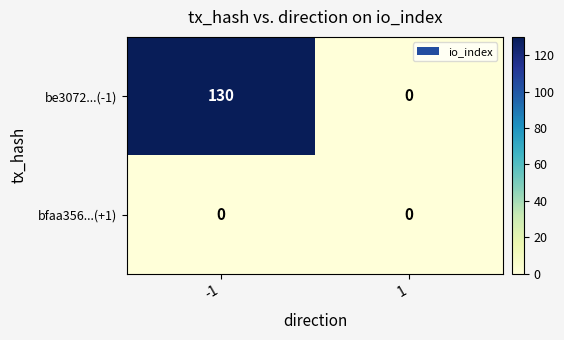

Which series has the largest total across all categories?

be3072...(-1)